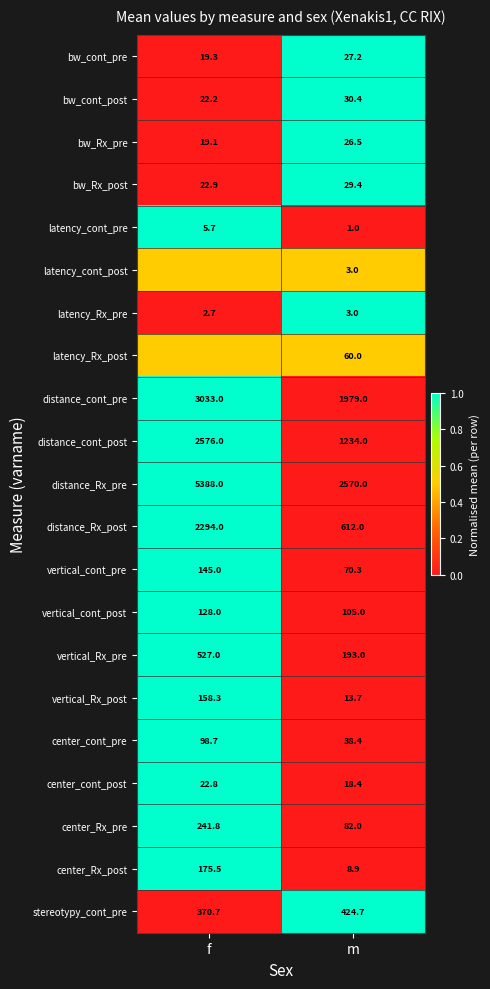

What is the average value of the center_Rx_post series?

92.2